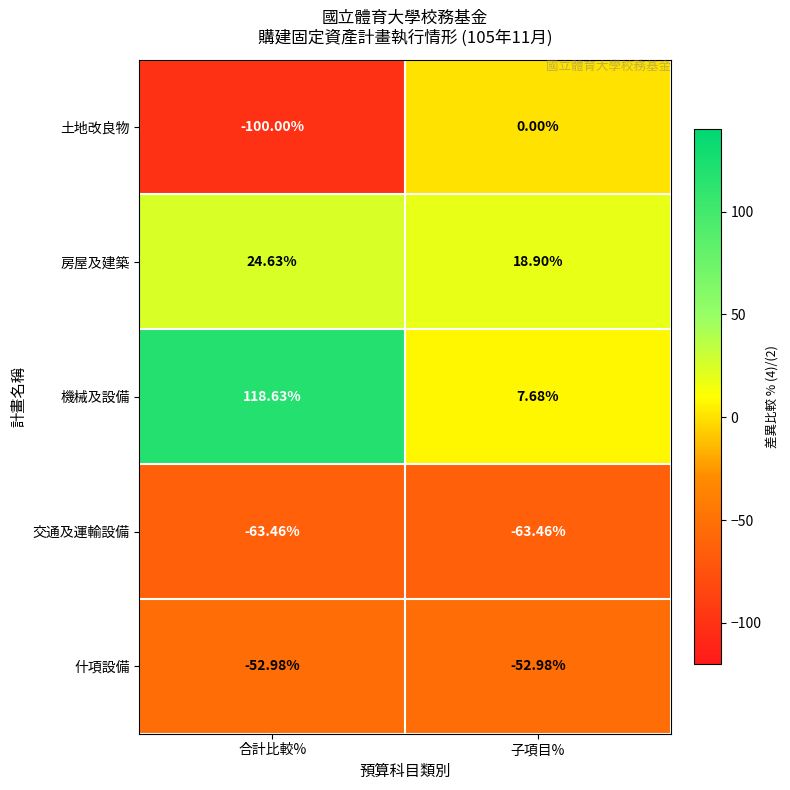

At which label is 機械及設備 closest to 63?

子項目%